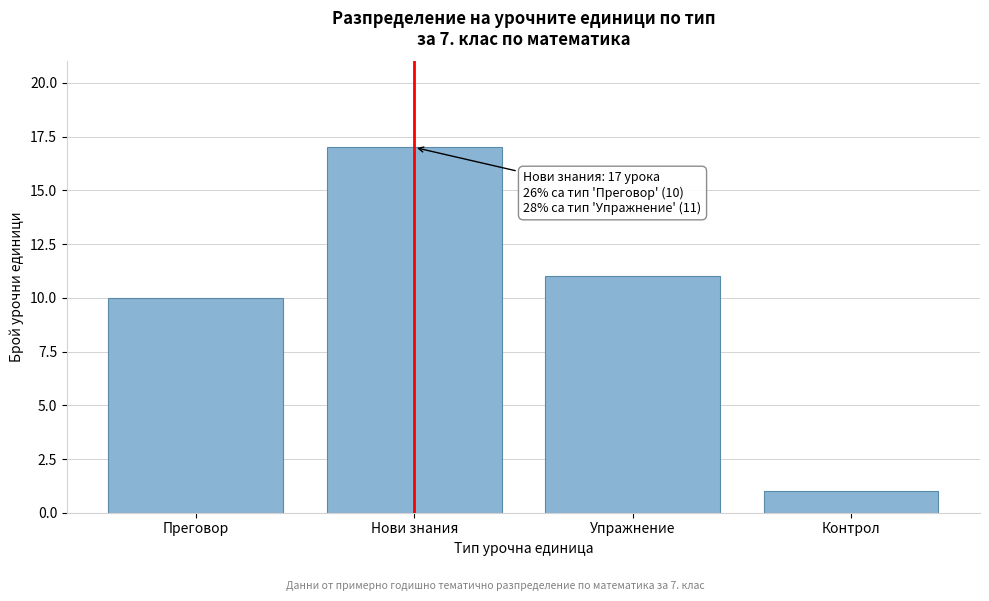

Reading right to left, what are all the values shown in this chart?

1	11	17	10